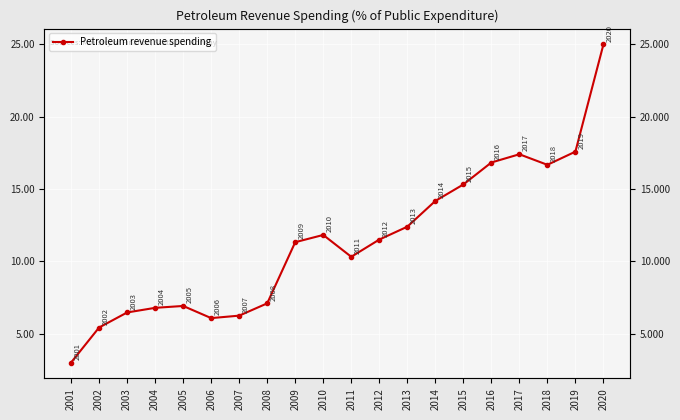

What is the value of the 2nd point from the left?

5.4